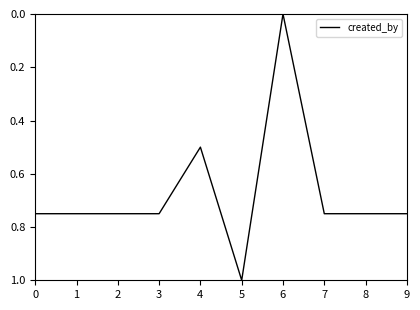

The chart shows a value of 1.2 at 8. True or false?

False